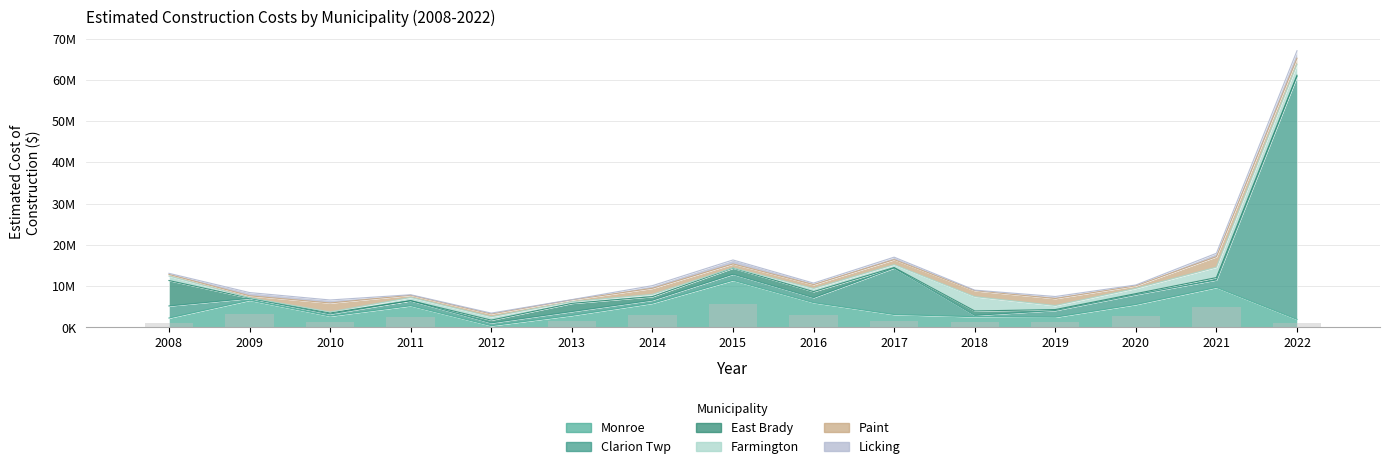

What is the difference between the Licking values at 2017 and 2011?

474200.0